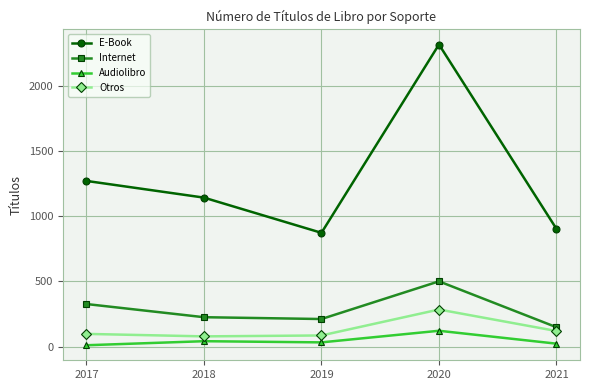

Which series has the largest range (max minus min)?

E-Book